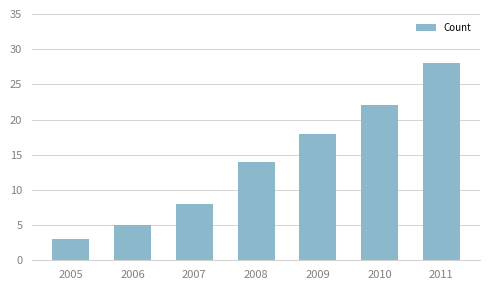

Which has a higher value, 2010 or 2008?

2010